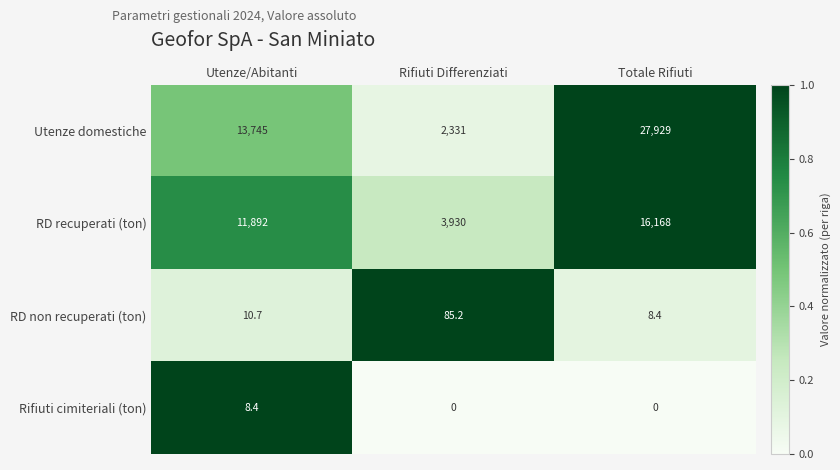

At how many categories does at least one series exceed 0?

3